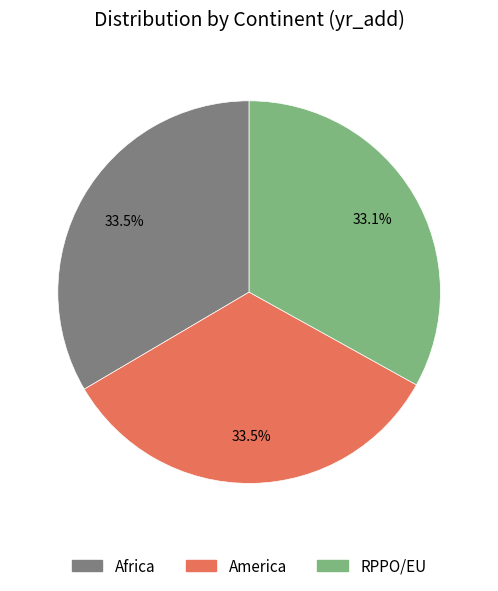

How many slices are in this pie chart?

3